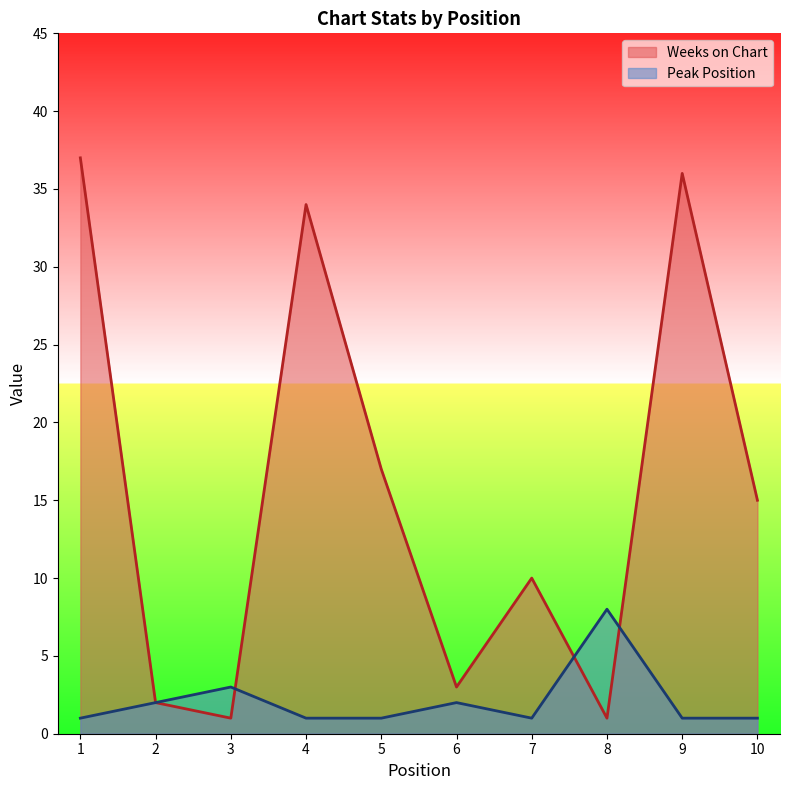

What is the difference between the Weeks on Chart values at 7 and 10?

5